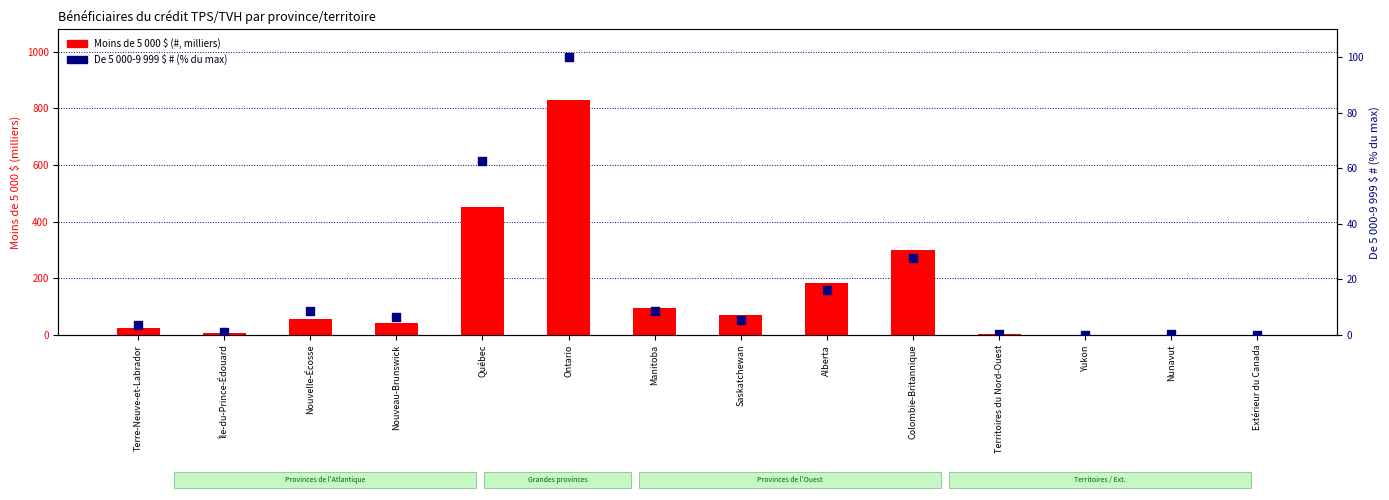

Which series has the widest spread of Y values?

Moins de 5 000 $ (#, milliers)